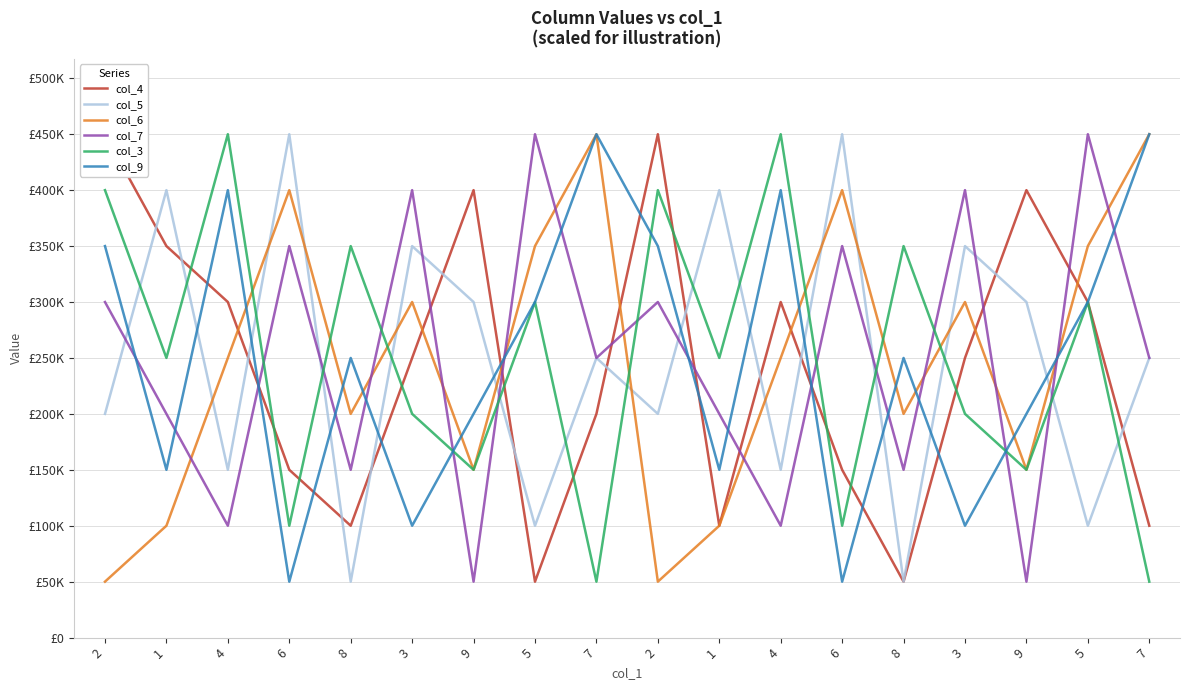

How many lines are shown in the chart?

6